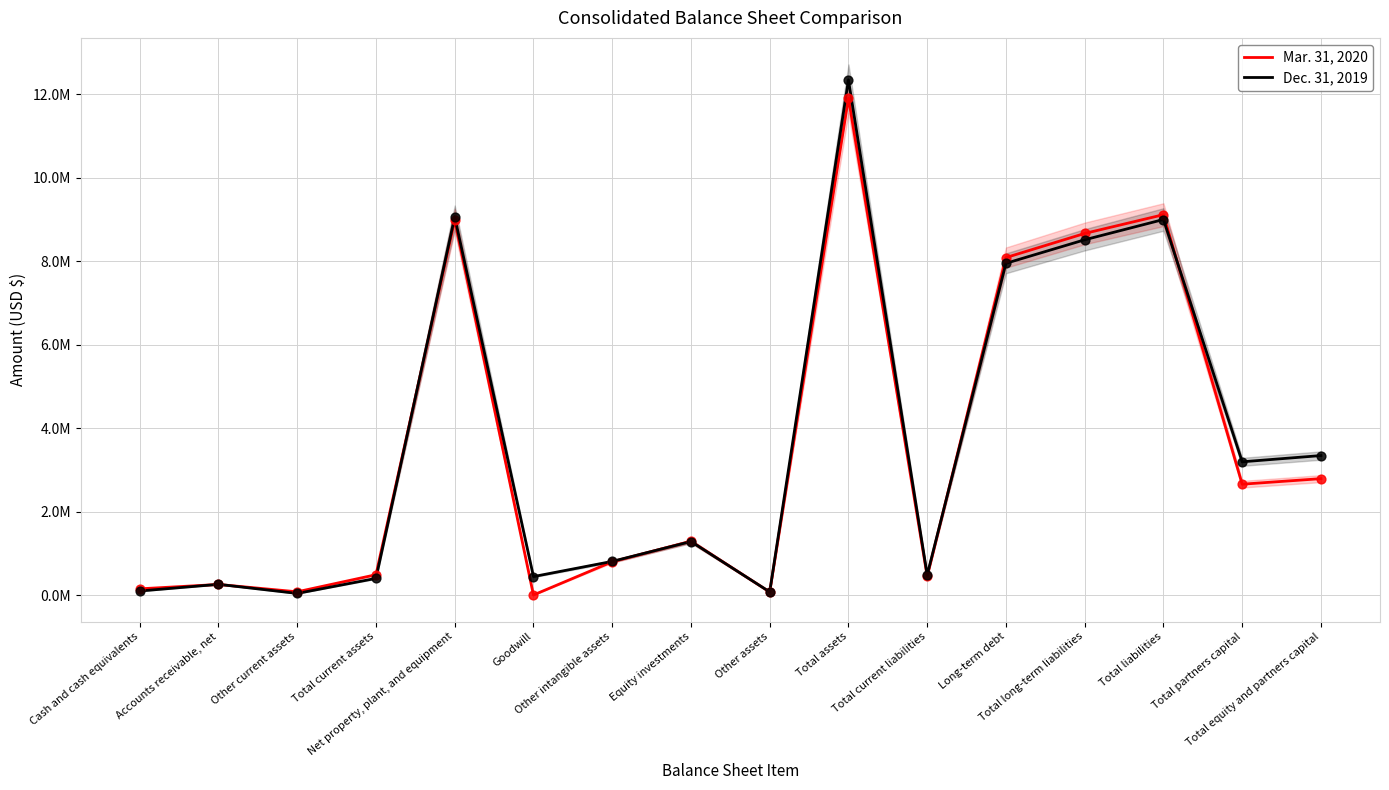

Is the value of Mar. 31, 2020 at Accounts receivable, net greater than the value of Dec. 31, 2019 at Total assets?

No